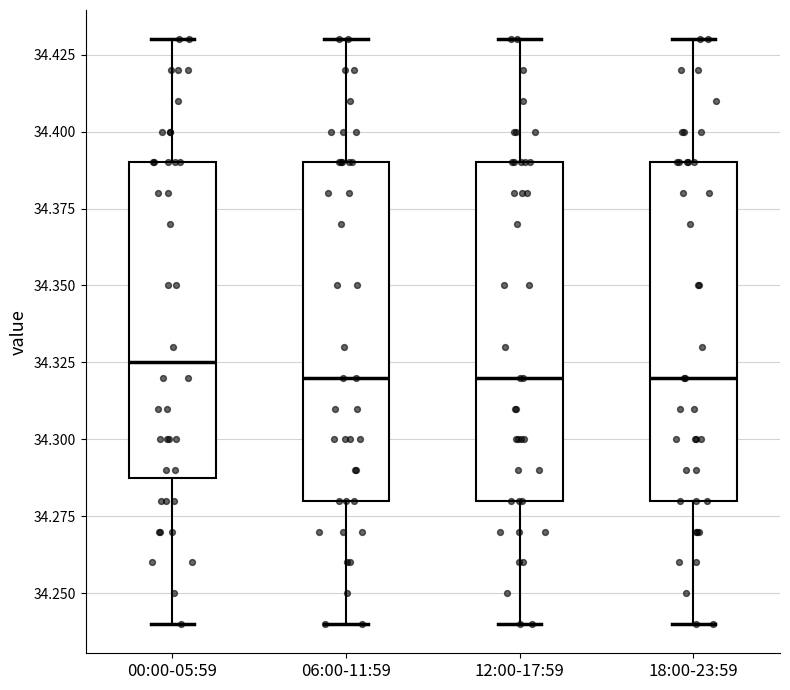

Which box's median line is the highest?

00:00-05:59